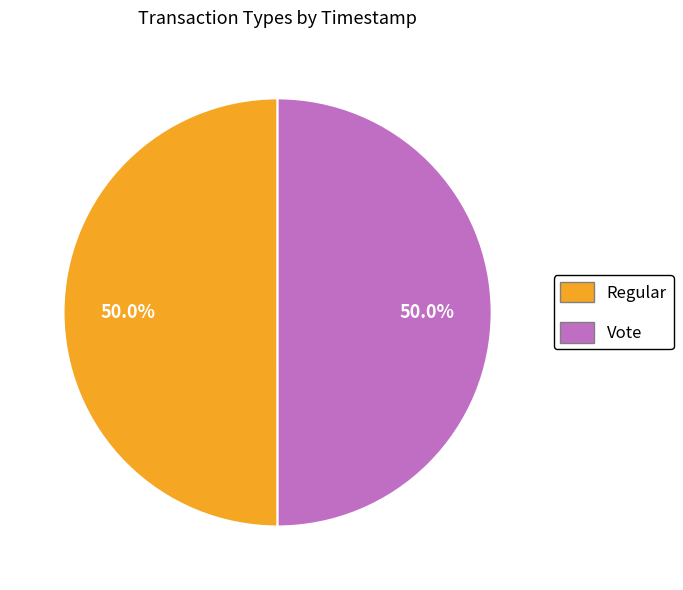

Combined, what portion of the pie is Vote and Regular?

100.0%